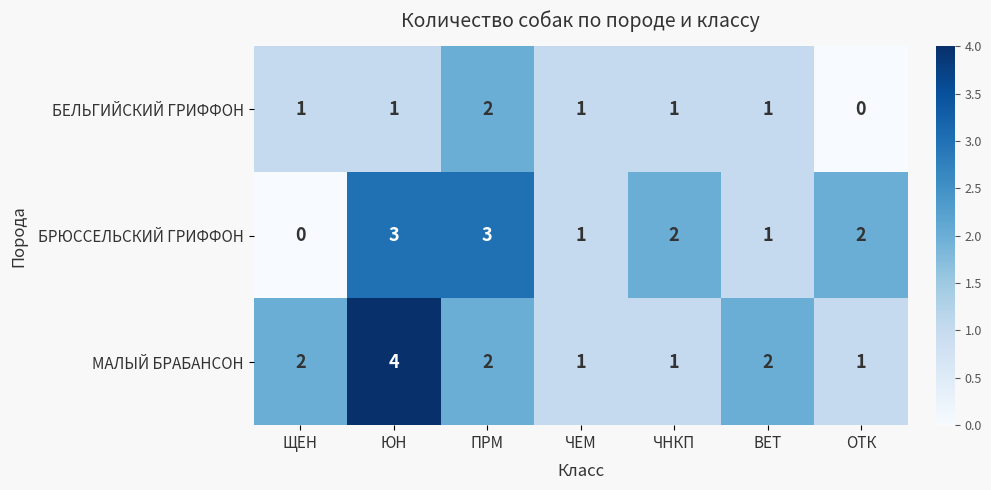

The value of БРЮССЕЛЬСКИЙ ГРИФФОН at ЧЕМ is 1. True or false?

True